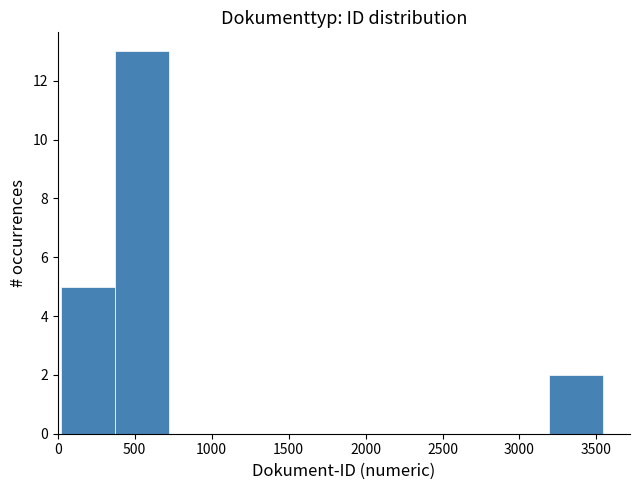

Reading left to right, list every bar in this chart as the range it spans on the x-axis followed by its height. Neither the bar edges nor the heights are printed on the chart, so give them approximately, as read against the axes.

0 to 350: 5
350 to 700: 13
700 to 1100: 0
1100 to 1450: 0
1450 to 1800: 0
1800 to 2150: 0
2150 to 2500: 0
2500 to 2850: 0
2850 to 3200: 0
3200 to 3550: 2